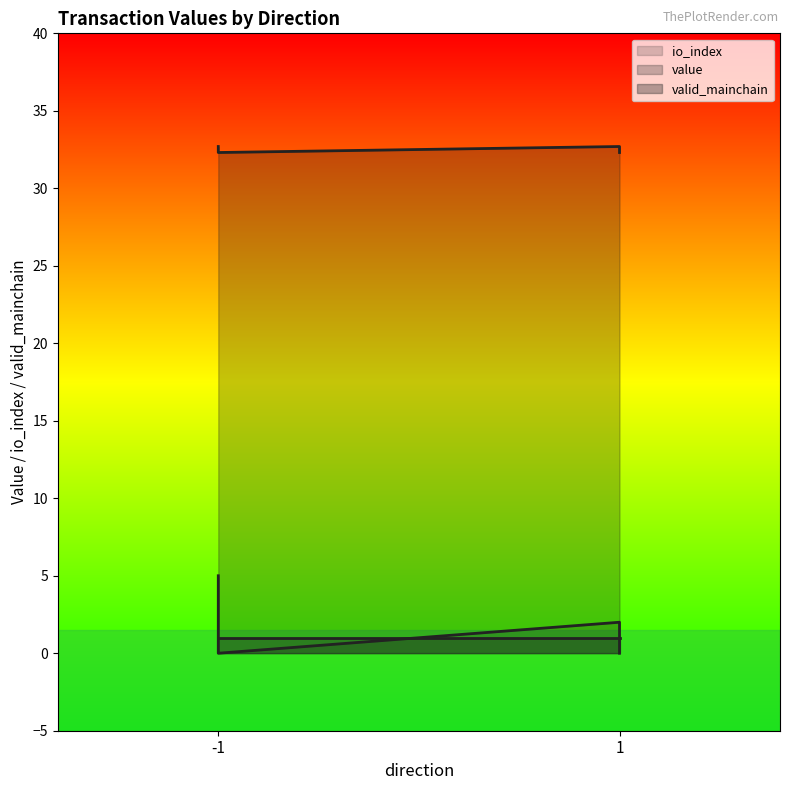

What are all the series names shown in the legend?

io_index, value, valid_mainchain